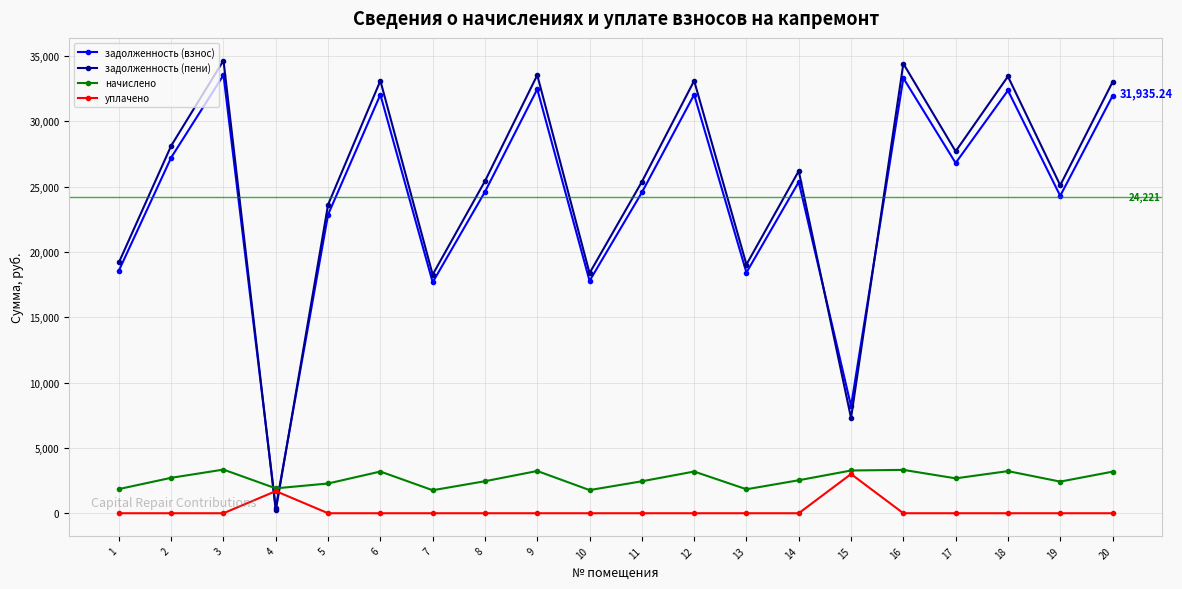

What is the total value across all series at 6?

68329.4